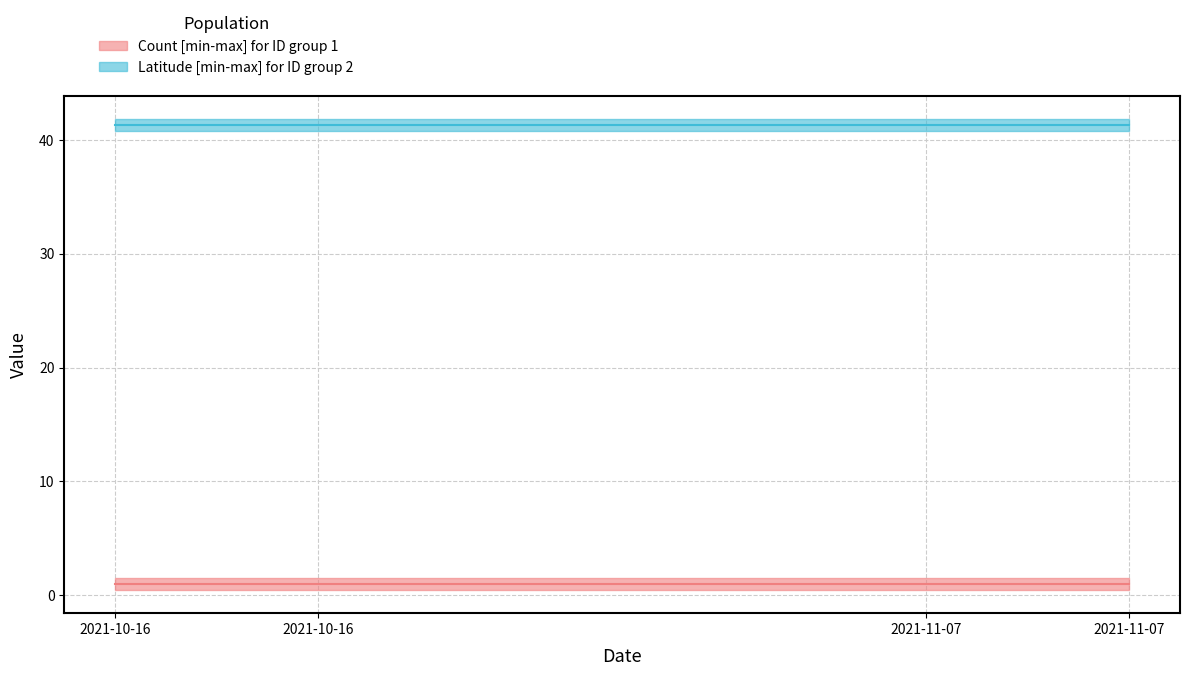

Reading left to right, list all the values displayed in this chart.

Count median: 1.0	1.0	1.0	1.0
Latitude median: 41.3	41.3	41.3	41.3